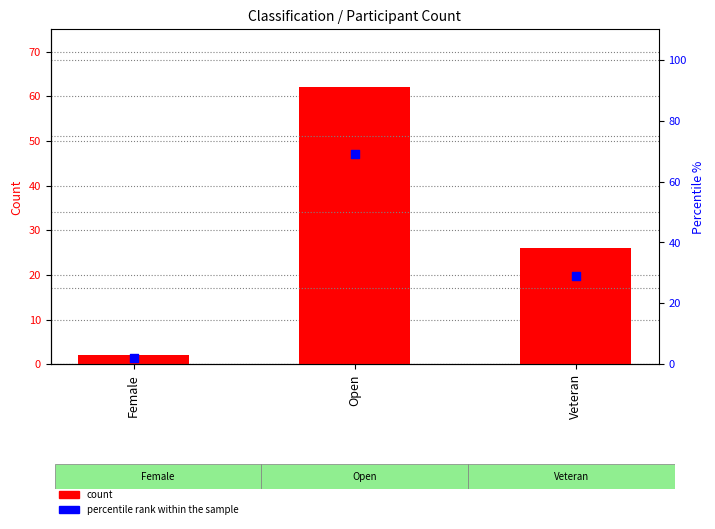

Is the value of count at Female greater than the value of percentile rank within the sample at Female?

No